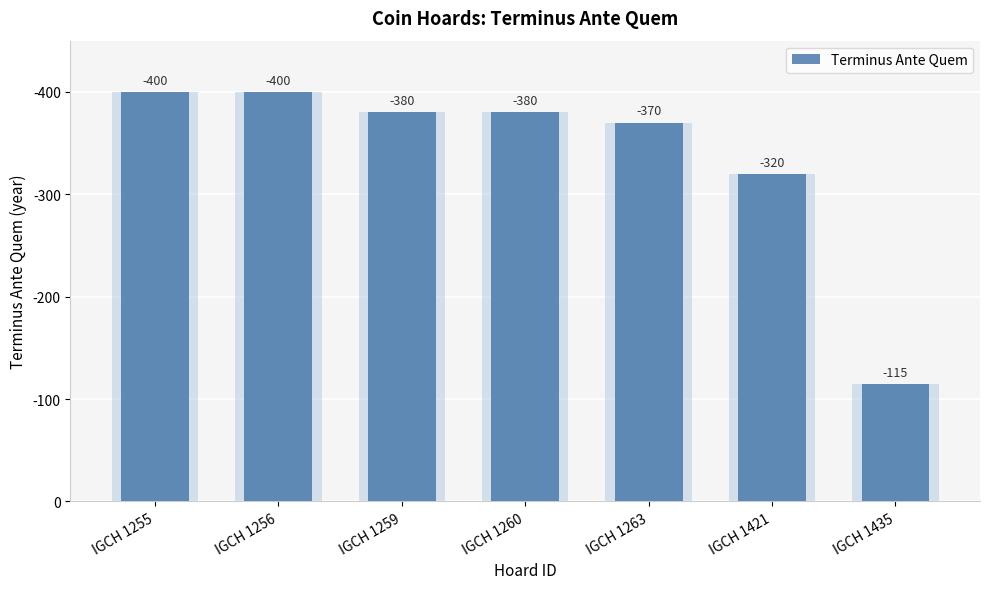

What is the value of the 4th bar from the left?

380